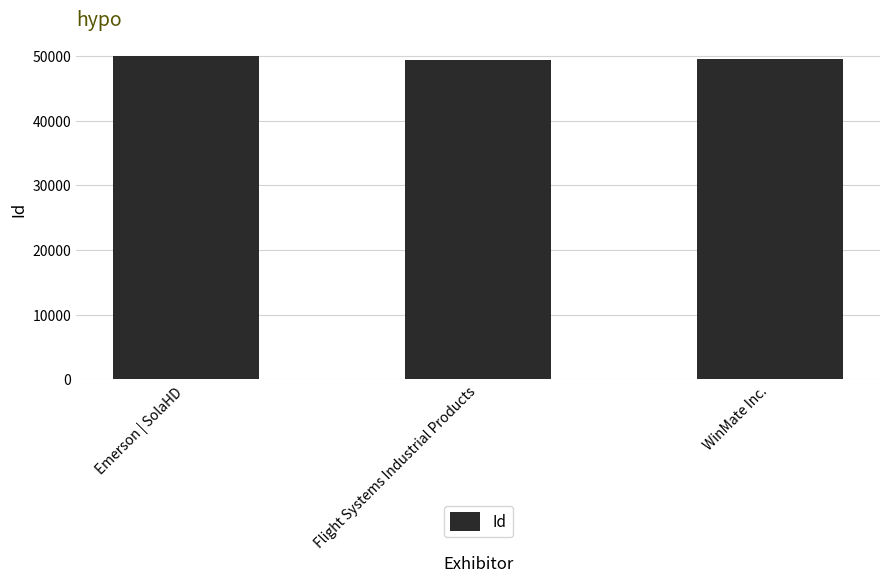

Are the bars horizontal?

No